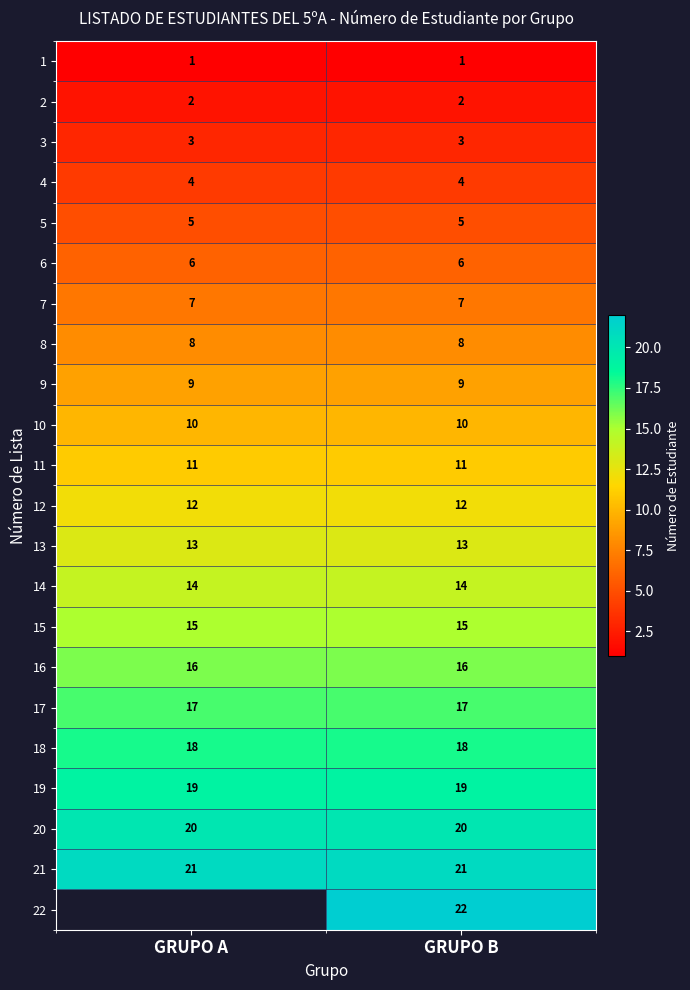

The 9 series shows 3.7 at GRUPO A. True or false?

False